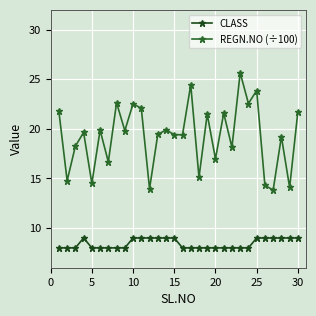

Reading left to right, list all the values displayed in this chart.

CLASS: 8.0	8.0	8.0	9.0	8.0	8.0	8.0	8.0	8.0	9.0	9.0	9.0	9.0	9.0	9.0	8.0	8.0	8.0	8.0	8.0	8.0	8.0	8.0	8.0	9.0	9.0	9.0	9.0	9.0	9.0
REGN.NO (÷100): 21.8	14.8	18.3	19.6	14.5	19.9	16.7	22.6	19.8	22.5	22.1	14.0	19.4	19.9	19.4	19.4	24.4	15.1	21.5	17.0	21.6	18.1	25.7	22.6	23.9	14.3	13.8	19.2	14.1	21.7